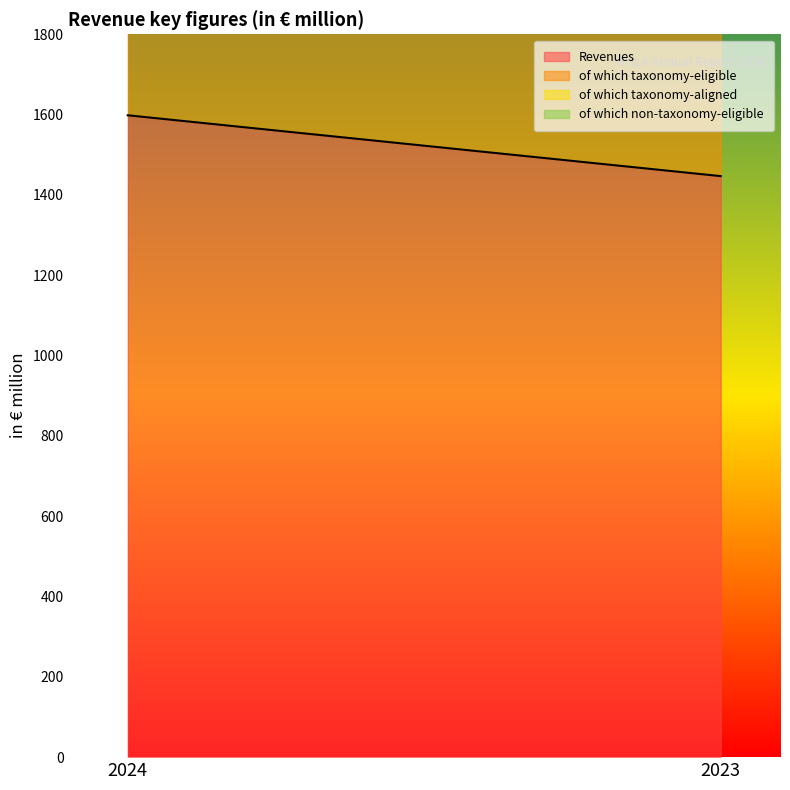

What is the maximum value shown in the chart?

1598.3